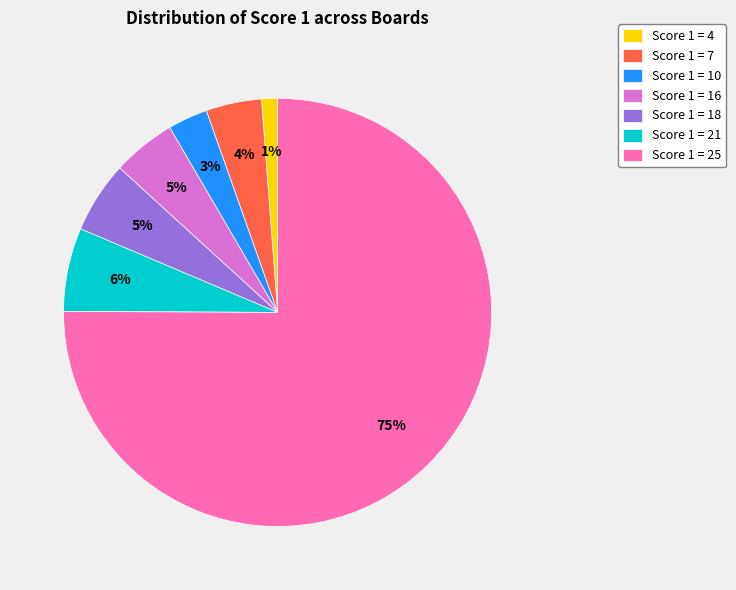

How many segments does this pie chart have?

7